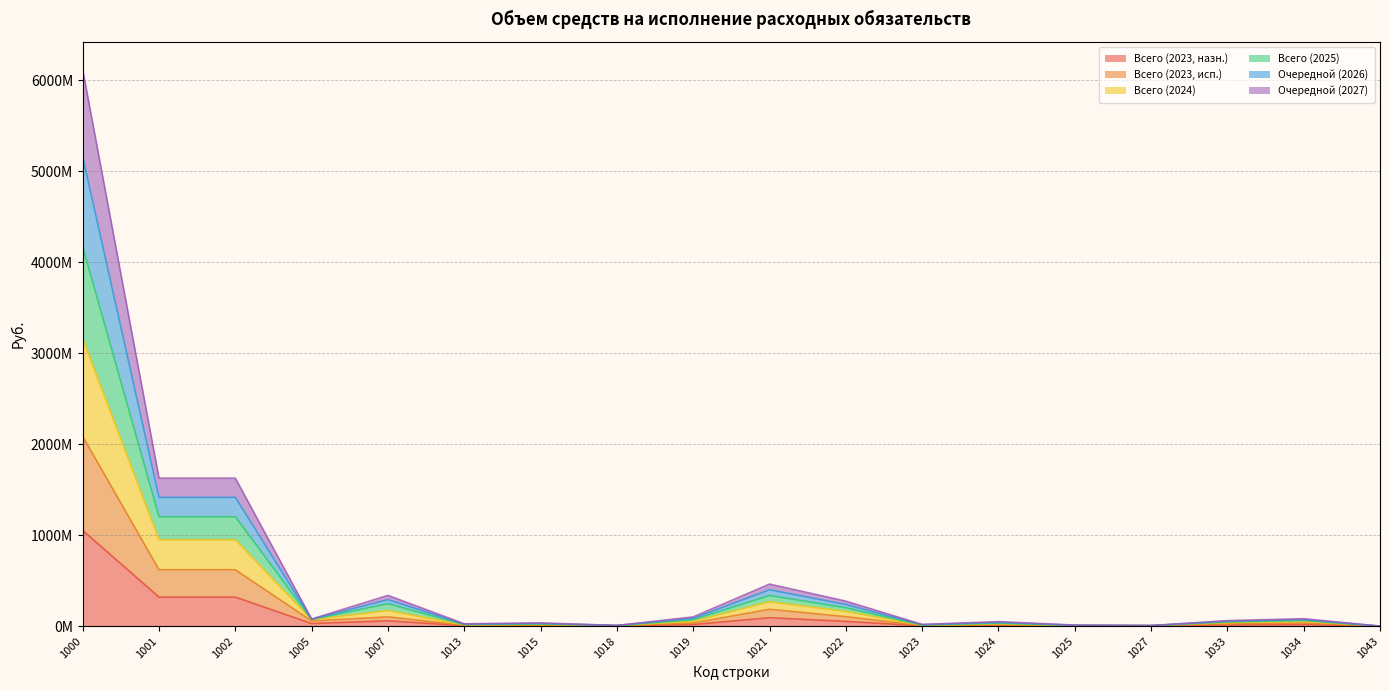

Which category has the highest value in the Всего (2025) series?

1000